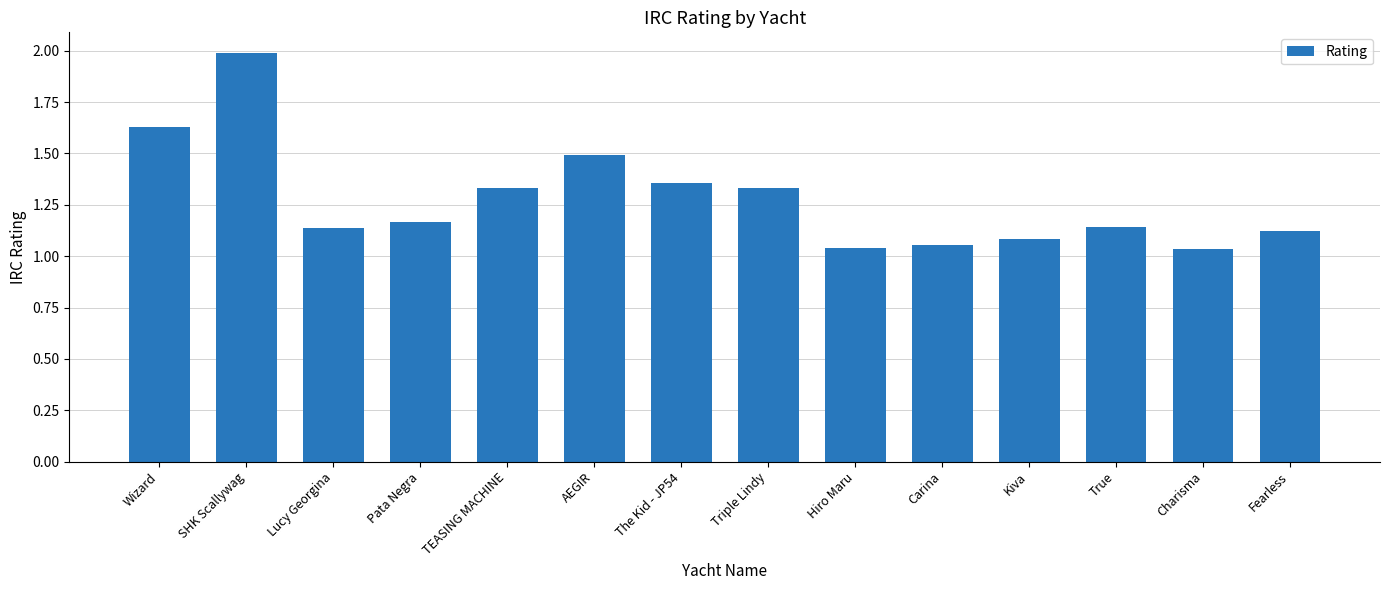

What is the change in value from SHK Scallywag to Fearless?

-0.9